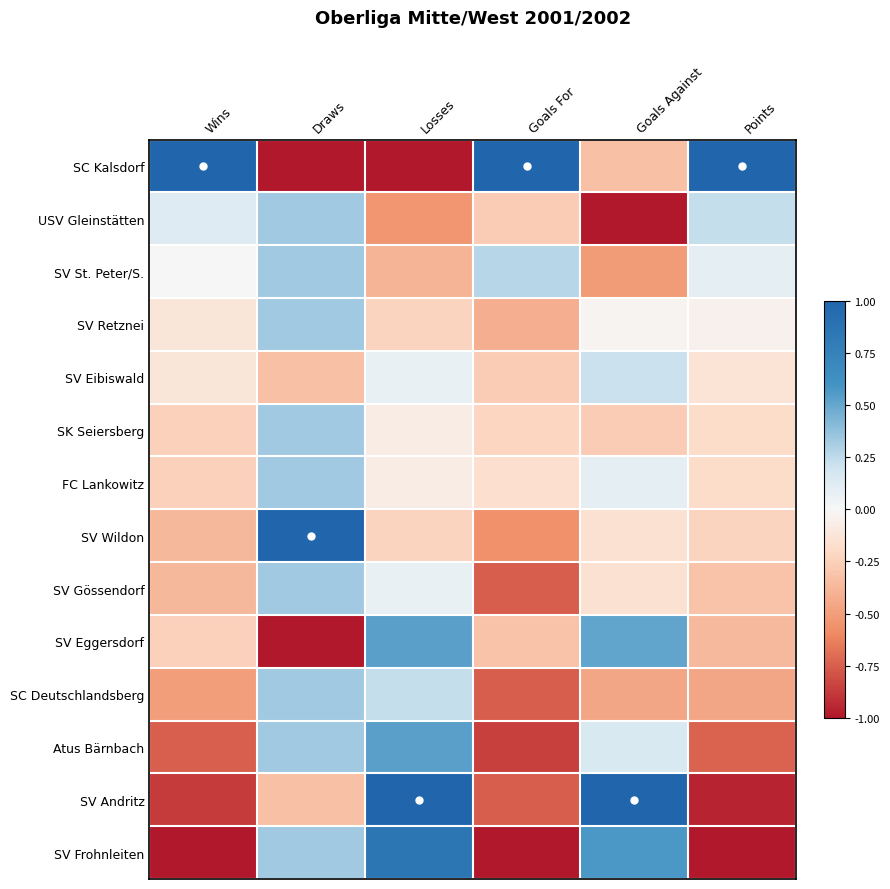

Reading left to right, what are all the values shown in this chart?

SC Kalsdorf: Wins=1.0	Draws=-1.0	Losses=-1.0	Goals For=1.0	Goals Against=-0.3	Points=1.0
USV Gleinstätten: Wins=0.1	Draws=0.3	Losses=-0.5	Goals For=-0.3	Goals Against=-1.0	Points=0.2
SV St. Peter/S.: Wins=0.0	Draws=0.3	Losses=-0.4	Goals For=0.3	Goals Against=-0.5	Points=0.1
SV Retznei: Wins=-0.1	Draws=0.3	Losses=-0.2	Goals For=-0.4	Goals Against=-0.0	Points=-0.0
SV Eibiswald: Wins=-0.1	Draws=-0.3	Losses=0.1	Goals For=-0.3	Goals Against=0.2	Points=-0.1
SK Seiersberg: Wins=-0.2	Draws=0.3	Losses=-0.1	Goals For=-0.2	Goals Against=-0.3	Points=-0.2
FC Lankowitz: Wins=-0.2	Draws=0.3	Losses=-0.1	Goals For=-0.2	Goals Against=0.1	Points=-0.2
SV Wildon: Wins=-0.4	Draws=1.0	Losses=-0.2	Goals For=-0.6	Goals Against=-0.2	Points=-0.2
SV Gössendorf: Wins=-0.4	Draws=0.3	Losses=0.1	Goals For=-0.8	Goals Against=-0.2	Points=-0.3
SV Eggersdorf: Wins=-0.2	Draws=-1.0	Losses=0.5	Goals For=-0.3	Goals Against=0.5	Points=-0.4
SC Deutschlandsberg: Wins=-0.5	Draws=0.3	Losses=0.2	Goals For=-0.8	Goals Against=-0.5	Points=-0.5
Atus Bärnbach: Wins=-0.8	Draws=0.3	Losses=0.5	Goals For=-0.9	Goals Against=0.2	Points=-0.7
SV Andritz: Wins=-0.9	Draws=-0.3	Losses=1.0	Goals For=-0.8	Goals Against=1.0	Points=-1.0
SV Frohnleiten: Wins=-1.0	Draws=0.3	Losses=0.8	Goals For=-1.0	Goals Against=0.6	Points=-1.0